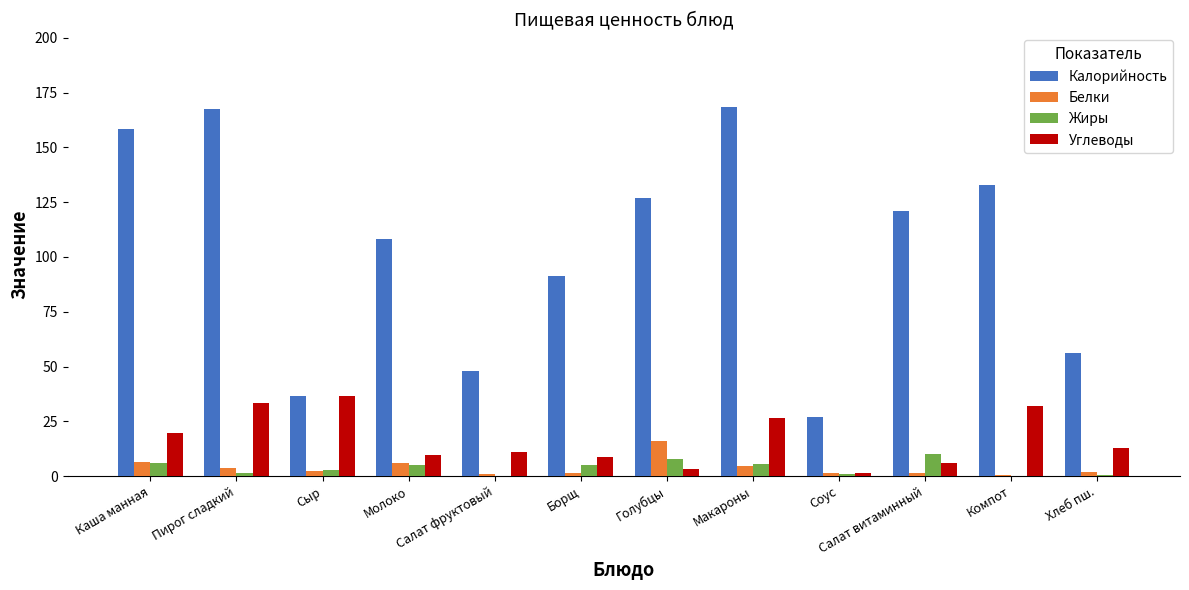

Which series changed the most between Пирог сладкий and Сыр?

Калорийность